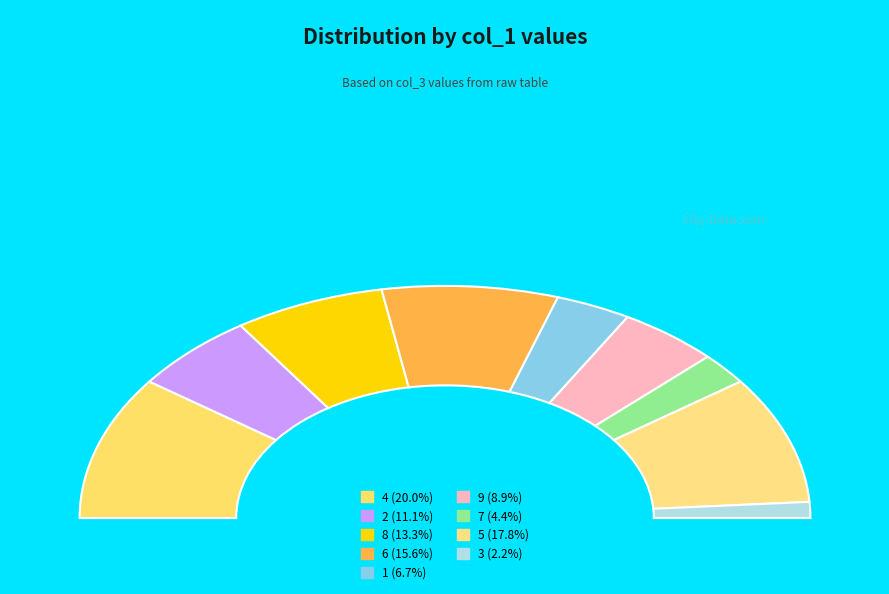

To the nearest percent, what percentage of the pie is 6?

16%